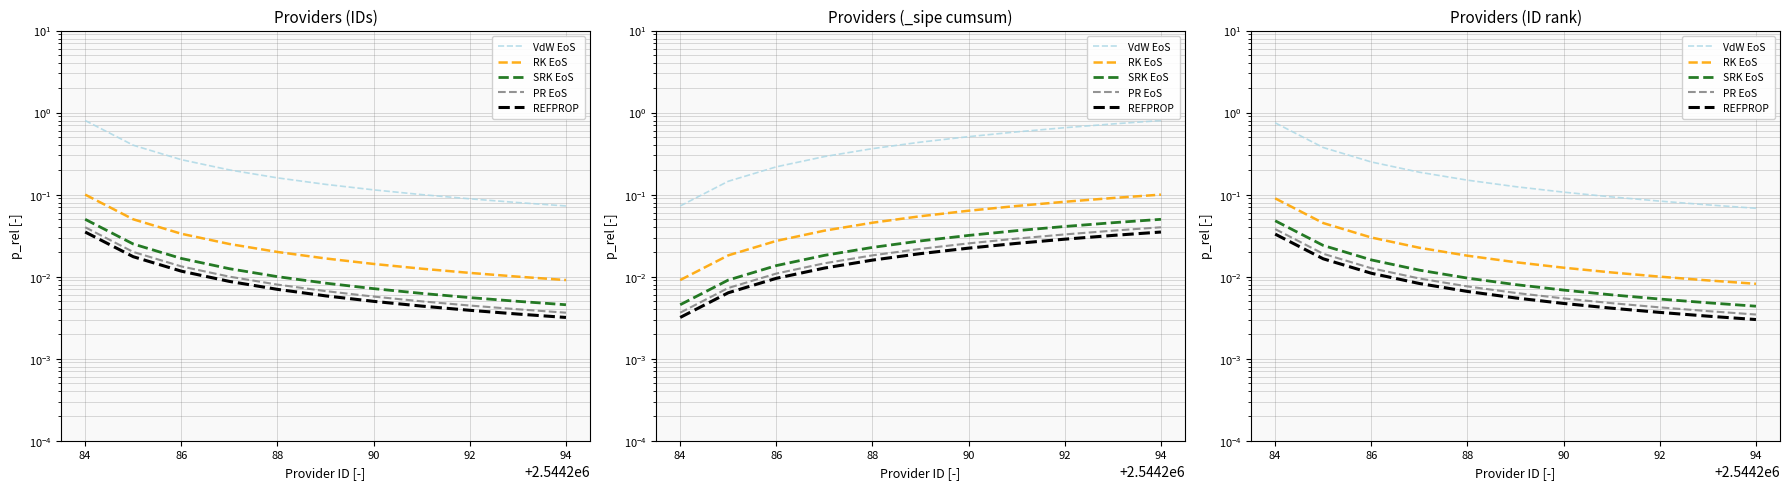

Count the number of data series in this chart.

5